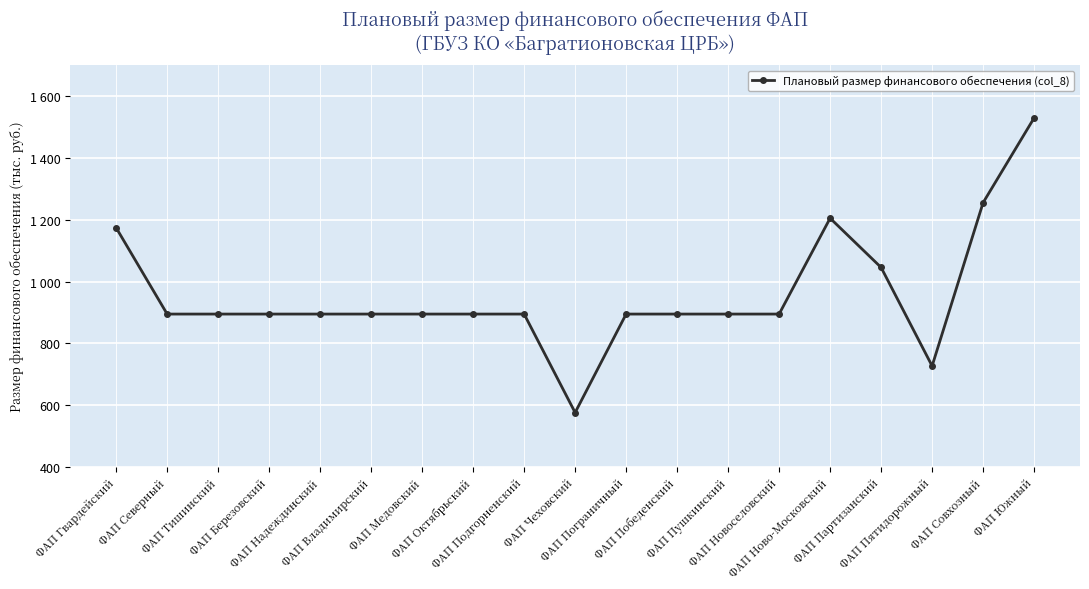

List the labels in order of value, largest first.

ФАП Южный, ФАП Совхозный, ФАП Ново-Московский, ФАП Гвардейский, ФАП Партизанский, ФАП Северный, ФАП Тишинский, ФАП Березовский, ФАП Надеждинский, ФАП Владимирский, ФАП Медовский, ФАП Октябрьский, ФАП Подгорненский, ФАП Пограничный, ФАП Победенский, ФАП Пушкинский, ФАП Новоселовский, ФАП Пятидорожный, ФАП Чеховский